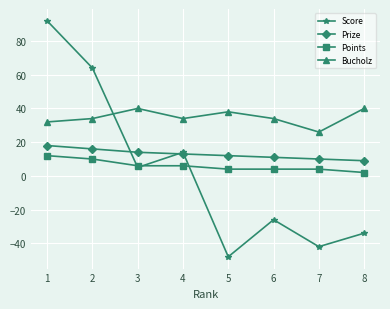

Count the number of data series in this chart.

4